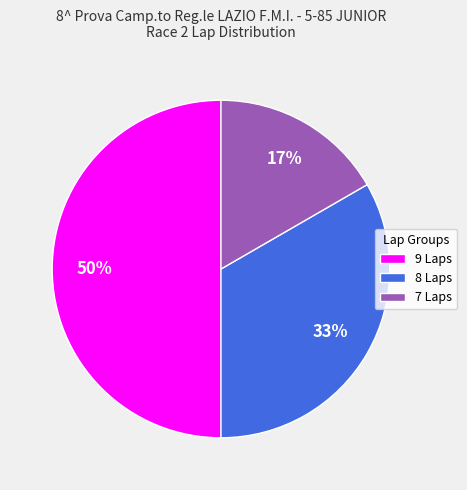

Which slice is the largest?

9 Laps